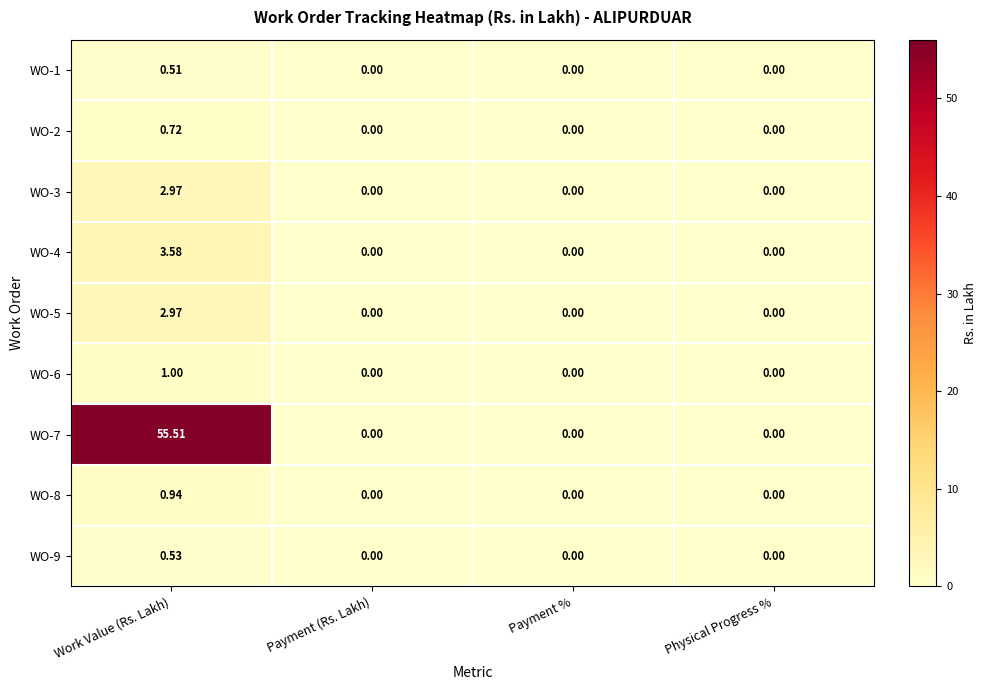

At which category does the chart reach its peak across all series?

Work Value (Rs. Lakh)